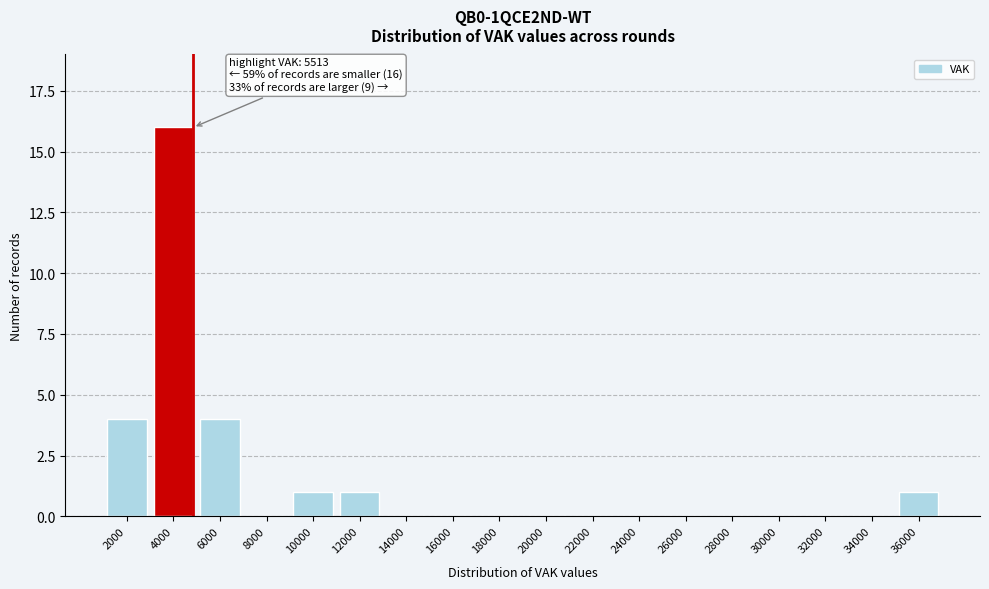

Reading left to right, transcribe all the data shown in this chart.

2000=4	4000=16	6000=4	8000=0	10000=1	12000=1	14000=0	16000=0	18000=0	20000=0	22000=0	24000=0	26000=0	28000=0	30000=0	32000=0	34000=0	36000=1